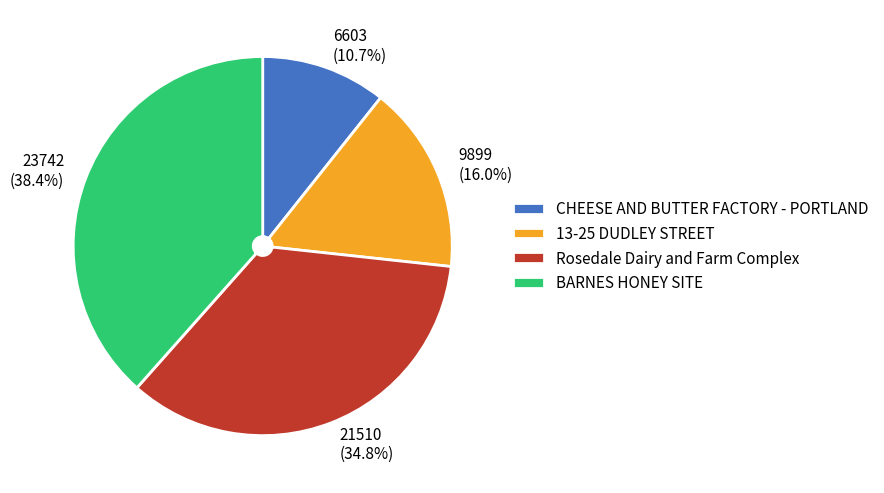

Is it true that BARNES HONEY SITE is 47% of the pie?

False